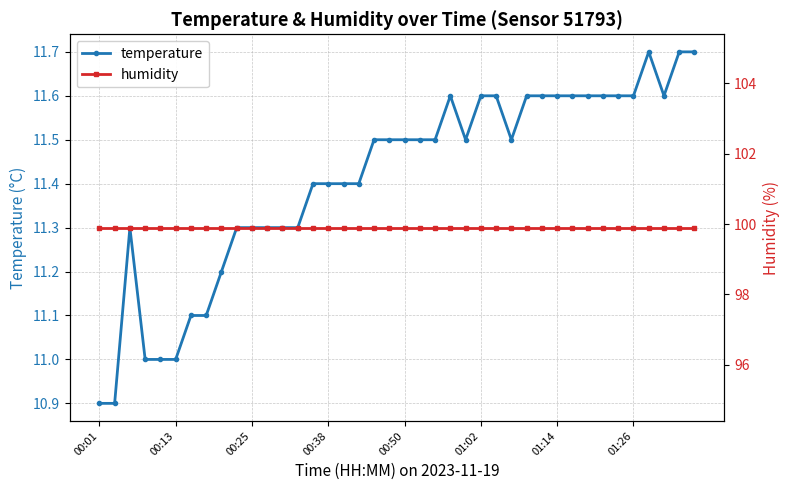

What is the spread (max minus min) of values at 33?

88.3